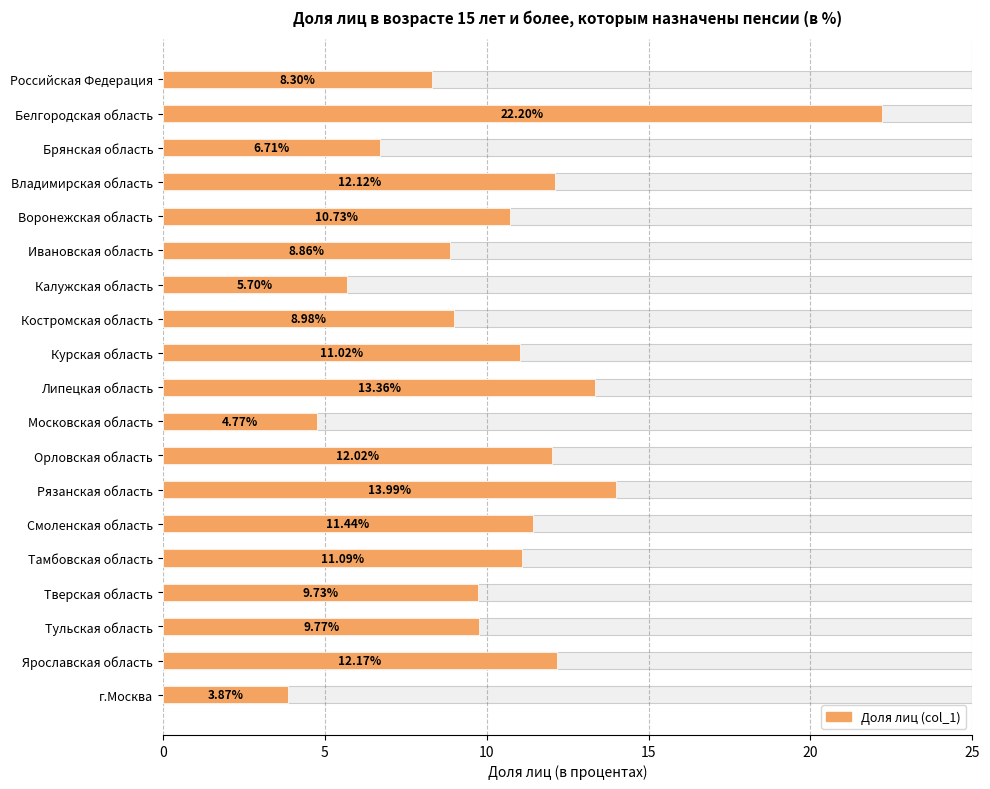

What is the difference between the second highest and second lowest values?

9.2